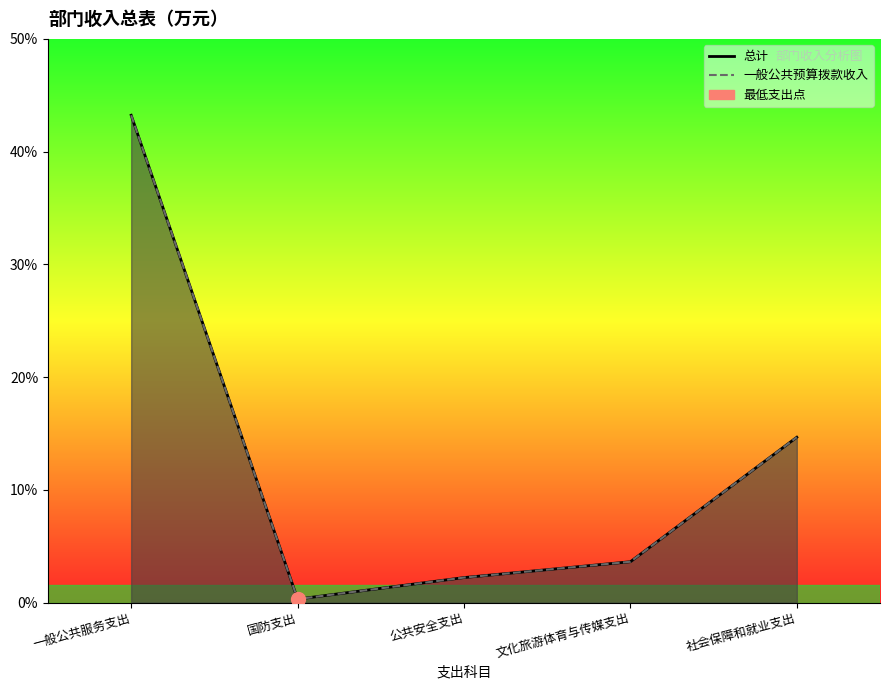

Reading left to right, transcribe all the data shown in this chart.

总计: 一般公共服务支出=562.0	国防支出=4.0	公共安全支出=28.8	文化旅游体育与传媒支出=47.1	社会保障和就业支出=190.7
一般公共预算拨款收入: 一般公共服务支出=562.0	国防支出=4.0	公共安全支出=28.8	文化旅游体育与传媒支出=47.1	社会保障和就业支出=190.7